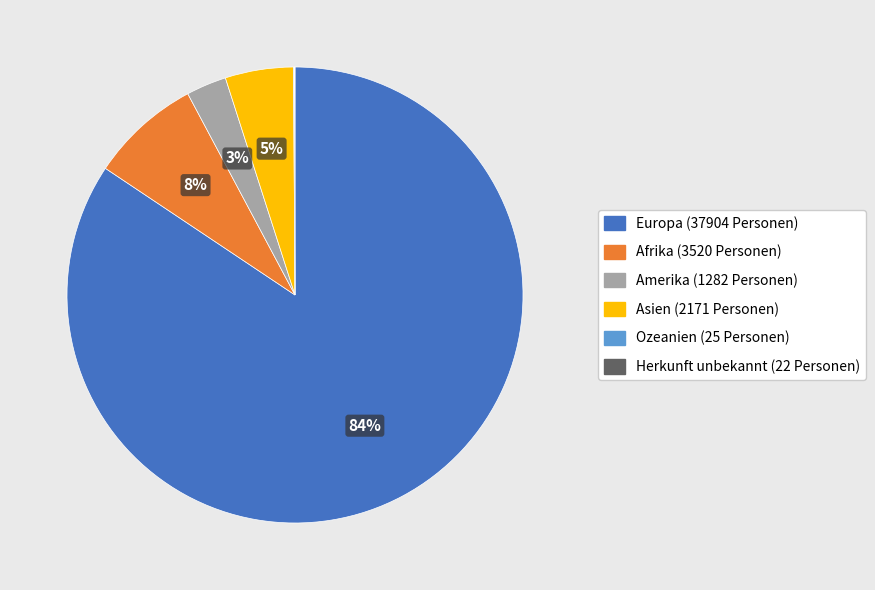

Between Europa and Afrika, which is larger?

Europa